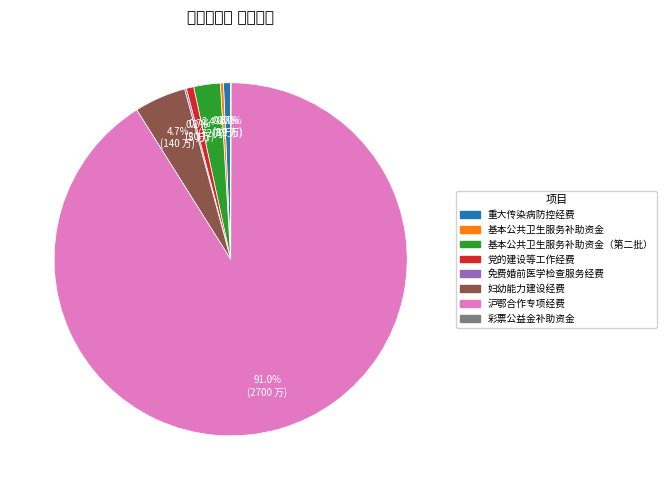

Count the number of slices in the pie.

8